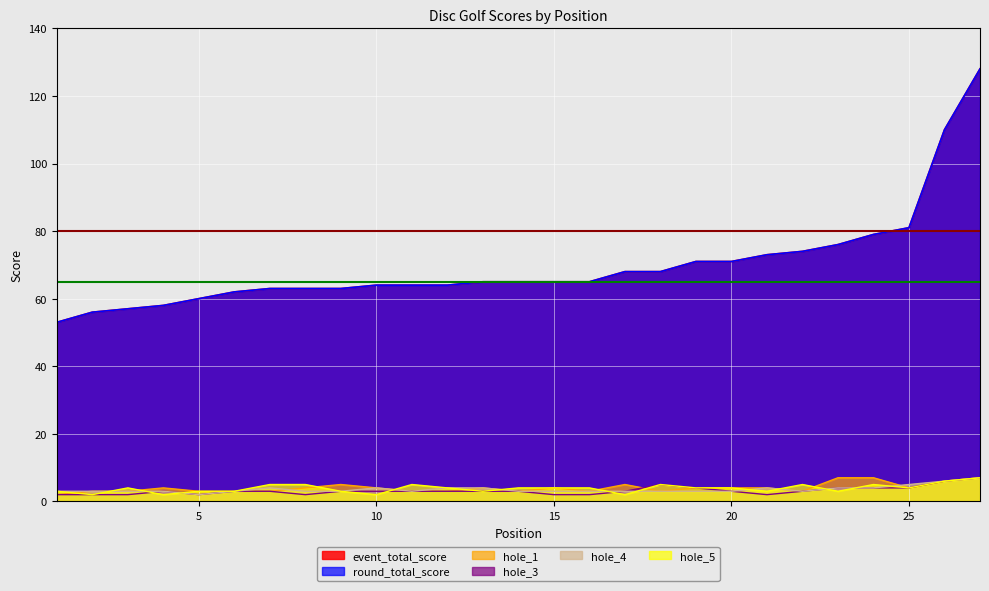

Which label corresponds to the largest value in the chart?

27